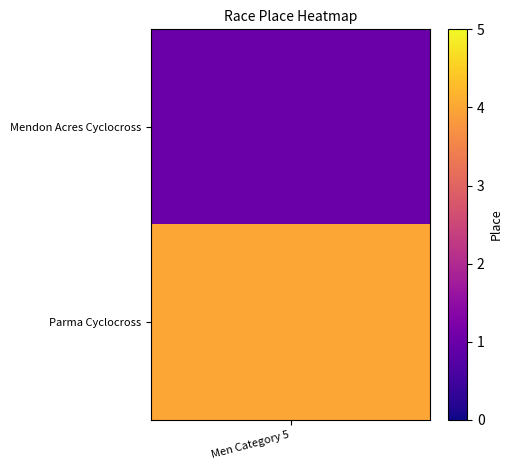

True or false: the data shows 6 at Parma Cyclocross.

False